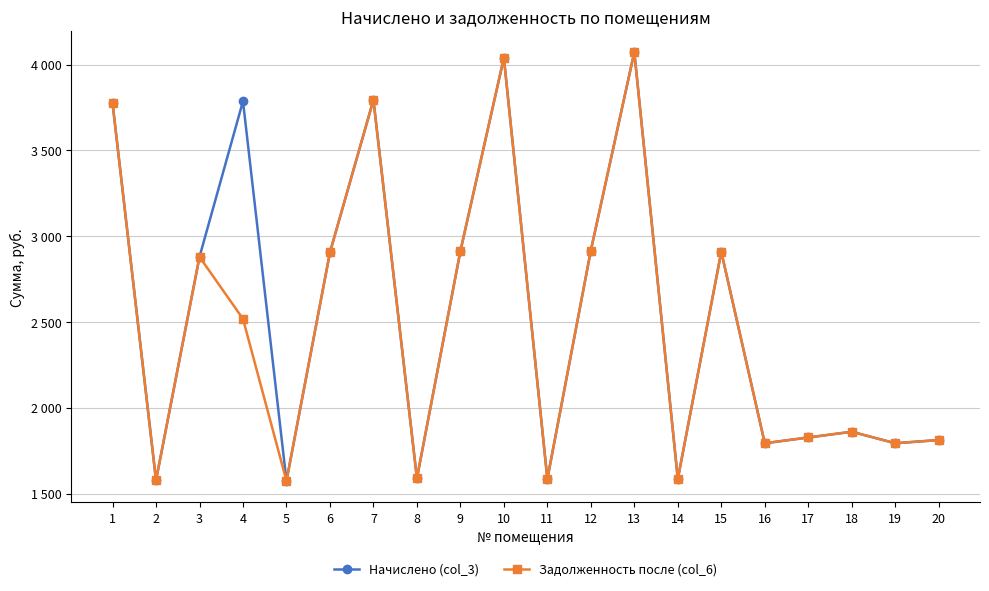

Rank the series by their maximum value, from lowest to highest.

Начислено (col_3), Задолженность после (col_6)